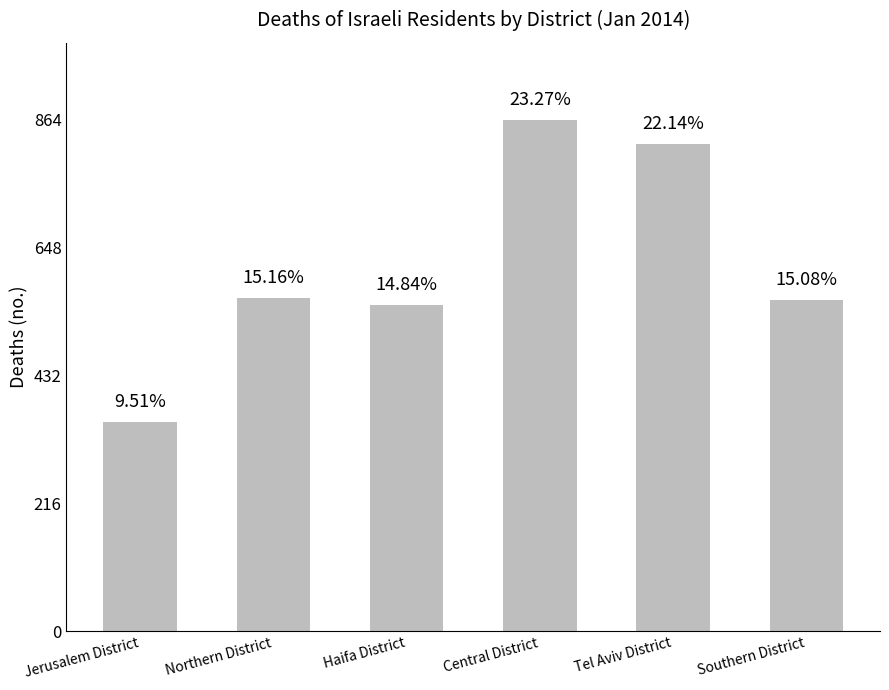

What is the difference between the values at Haifa District and Southern District?

9